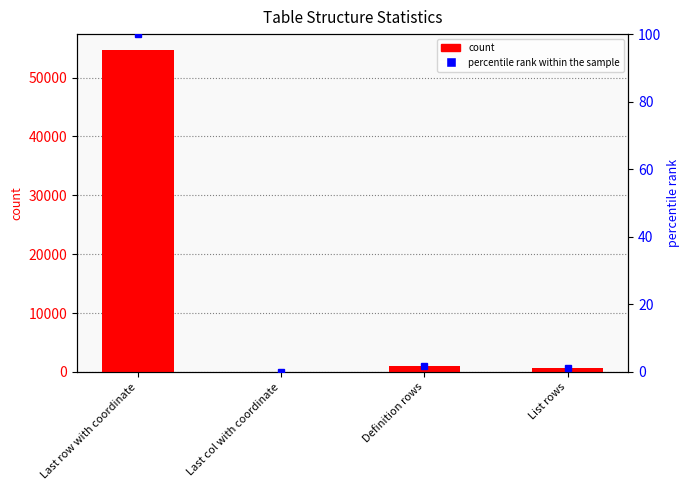

What is the difference between the values at List rows and Last col with coordinate?

724